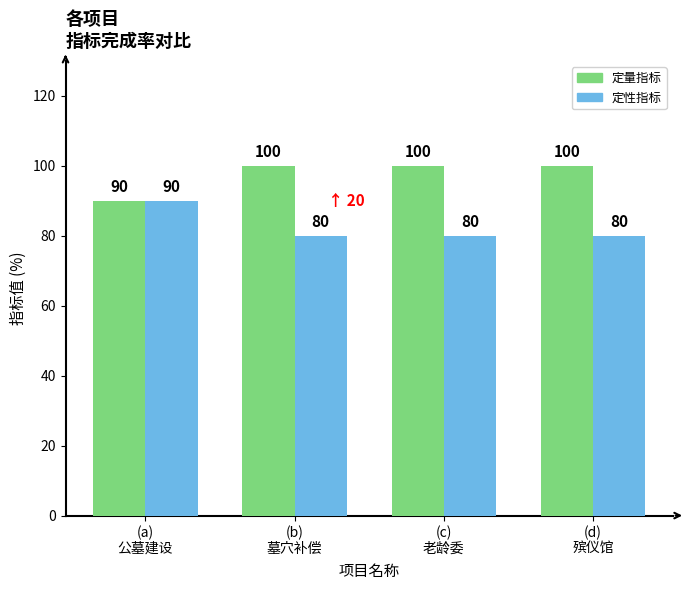

What is the sum of the 定量指标 values at (b)
墓穴补偿 and (d)
殡仪馆?

200